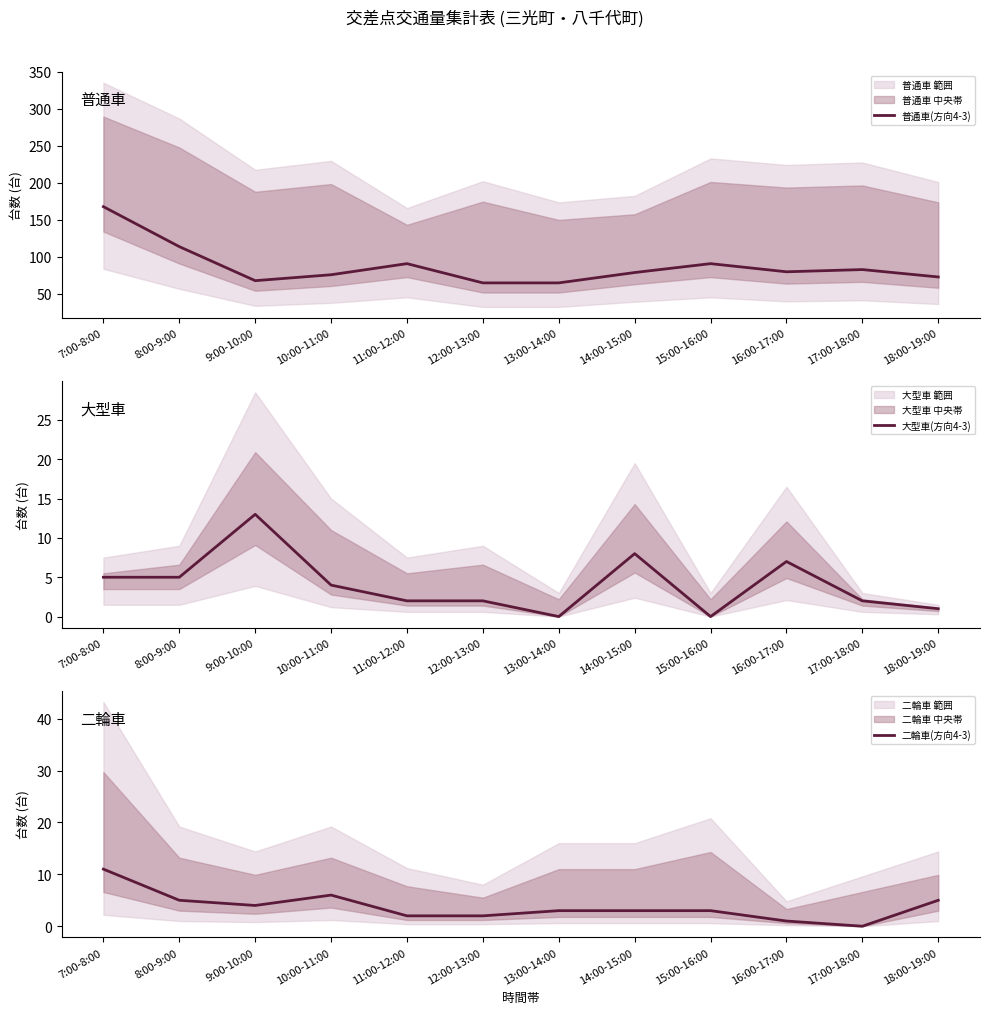

True or false: 普通車(方向4-3) and 二輪車(方向4-3) cross at least once.

False